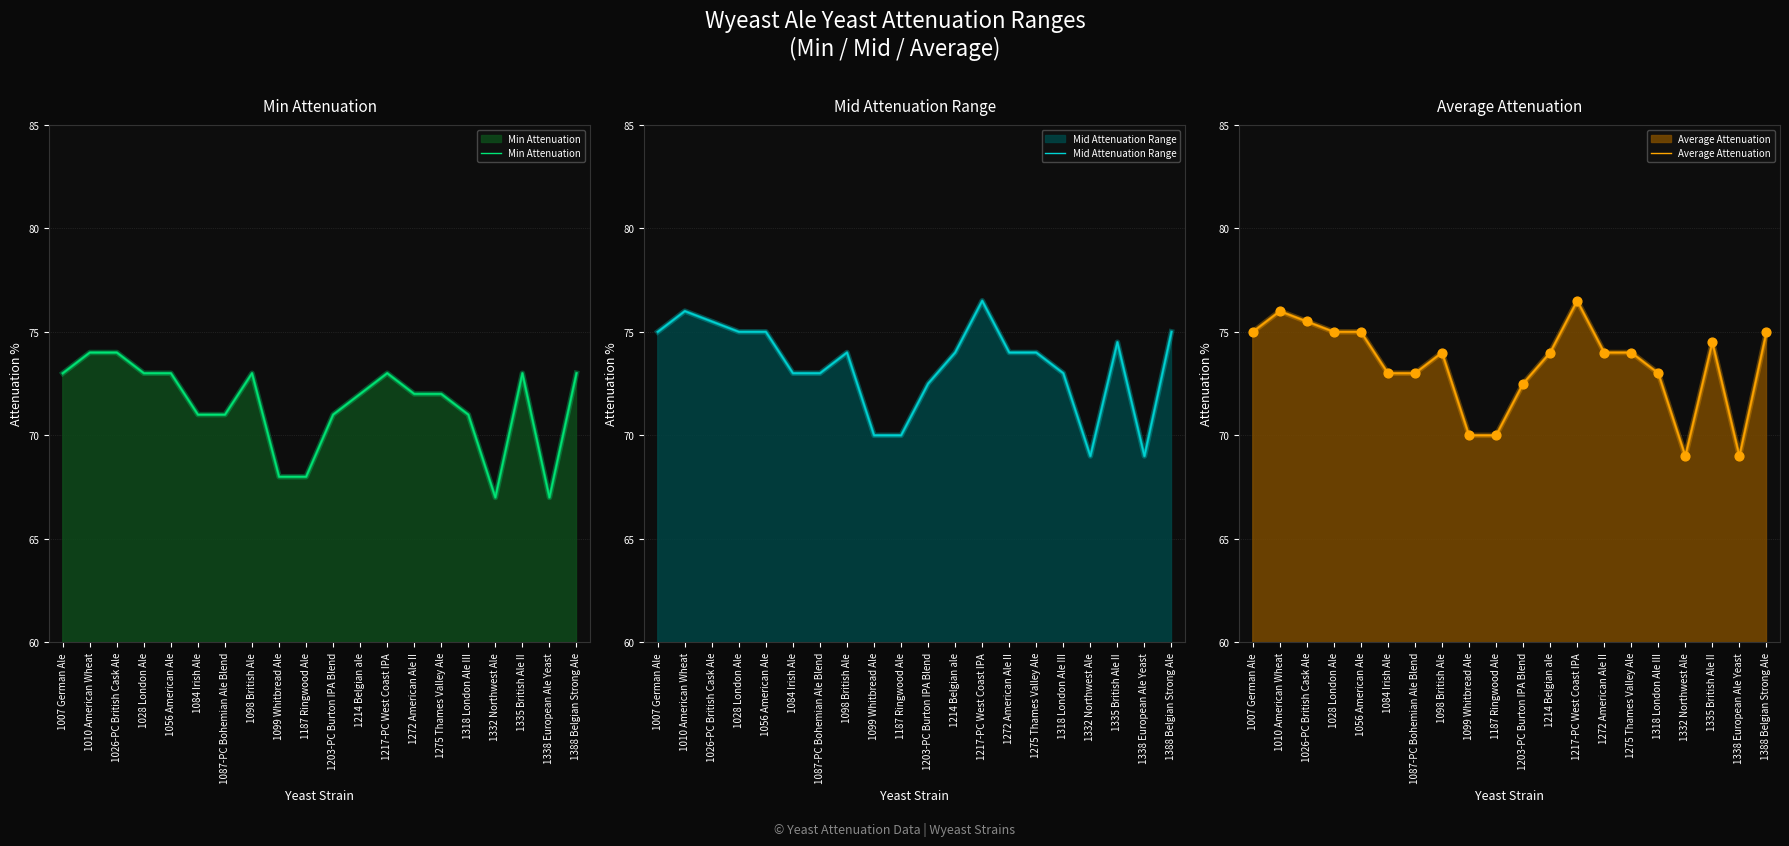

Is the value of Mid Attenuation Range at 1275 Thames Valley Ale greater than the value of Min Attenuation at 1087-PC Bohemian Ale Blend?

Yes